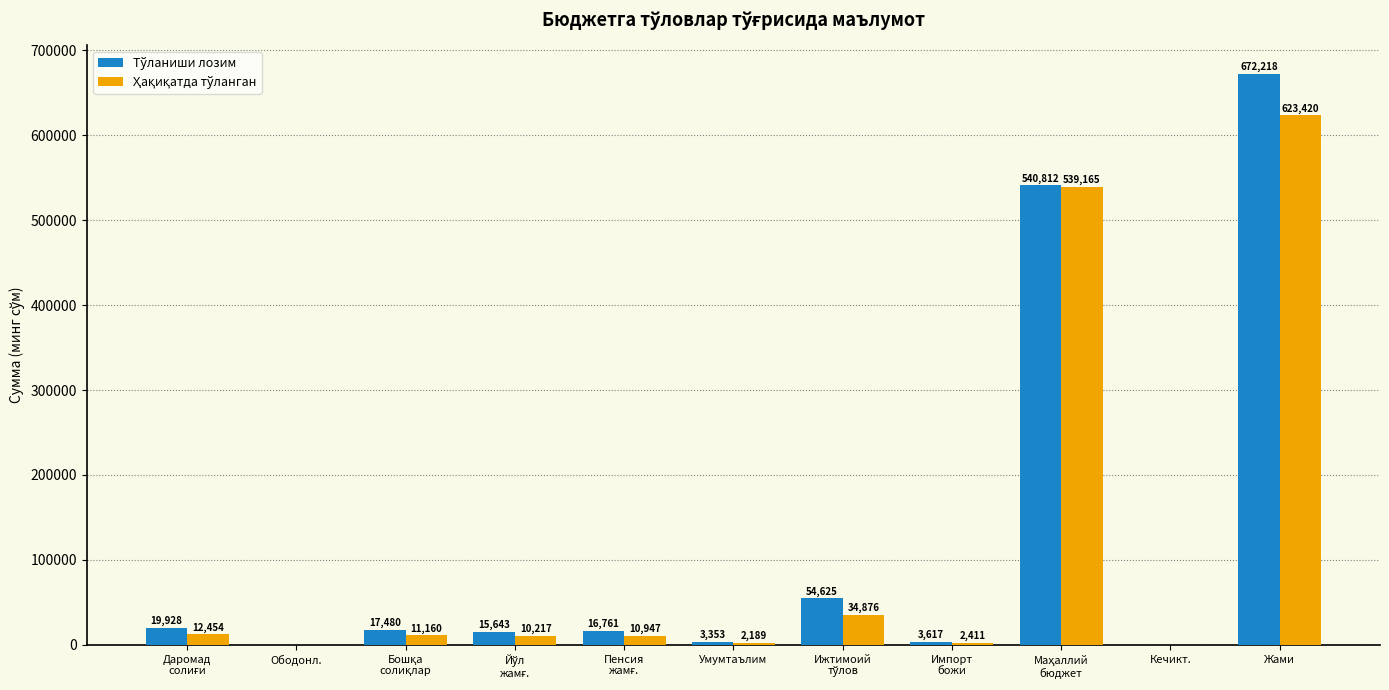

At which category is the sum across all series the highest?

Жами